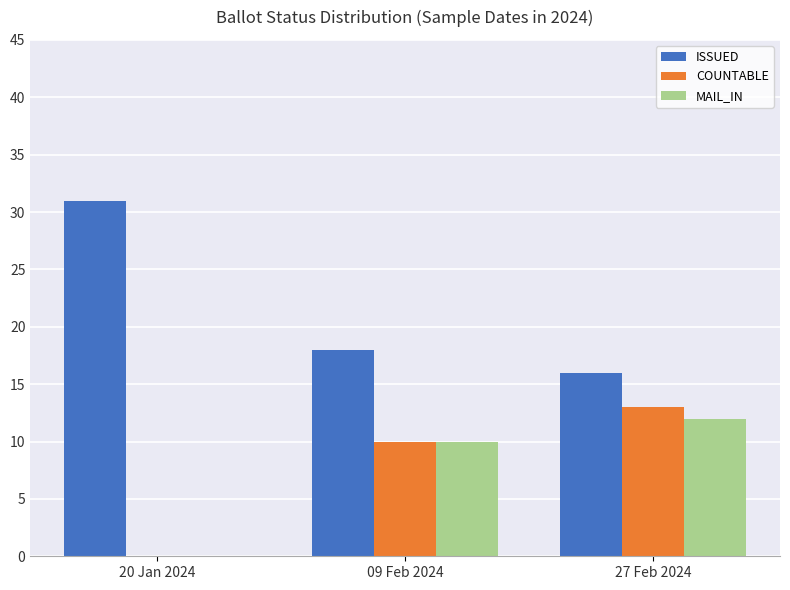

What is the total value across all series at 27 Feb 2024?

41